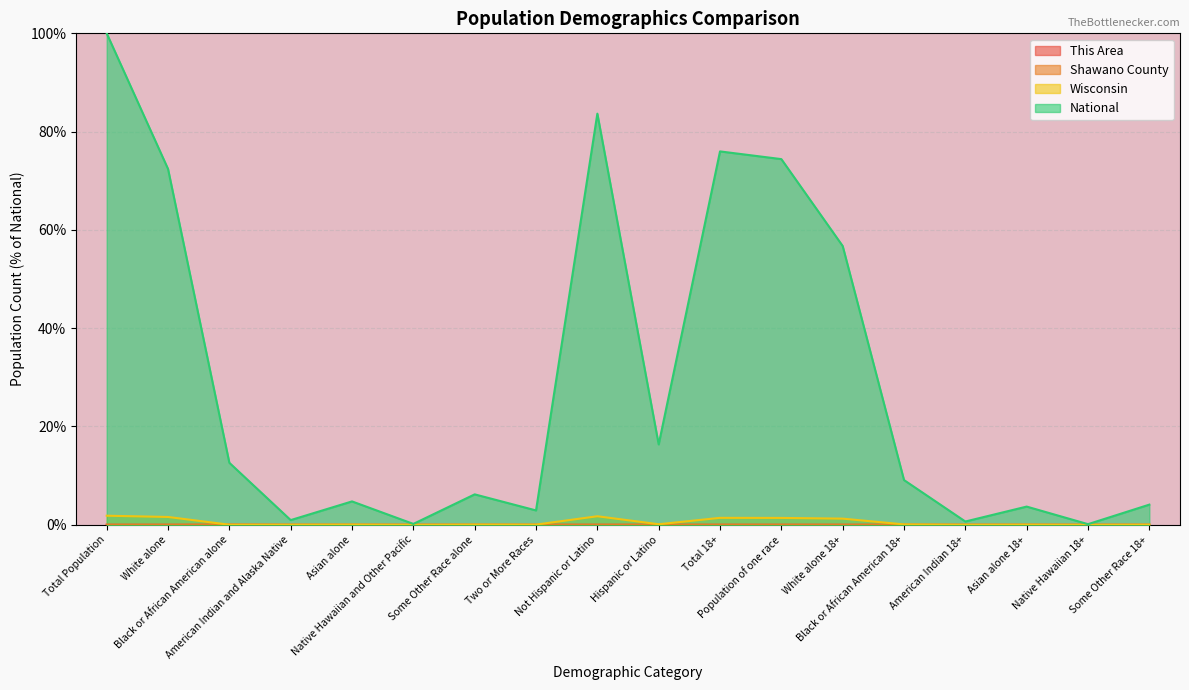

Rank the categories by Wisconsin value from highest to lowest.

Total Population, Not Hispanic or Latino, White alone, Total 18+, Population of one race, White alone 18+, Hispanic or Latino, Black or African American 18+, Some Other Race alone, Asian alone, Two or More Races, Asian alone 18+, Some Other Race 18+, American Indian and Alaska Native, Black or African American alone, American Indian 18+, Native Hawaiian and Other Pacific, Native Hawaiian 18+